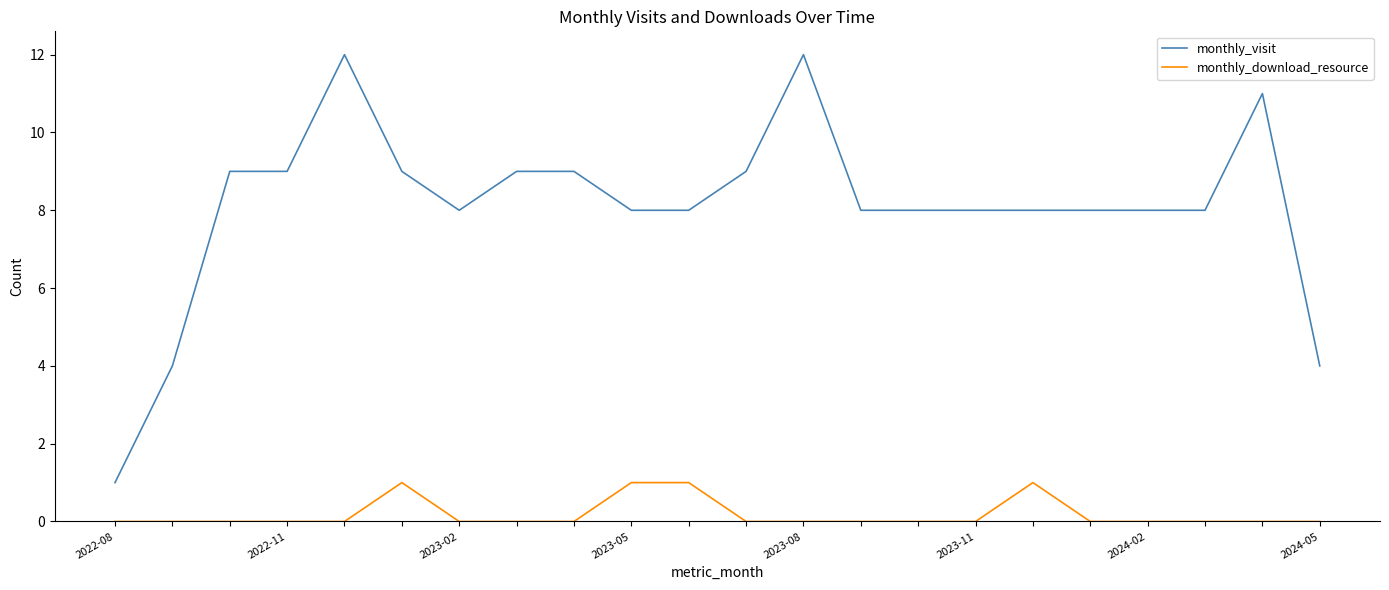

How many distinct data groups are displayed?

2